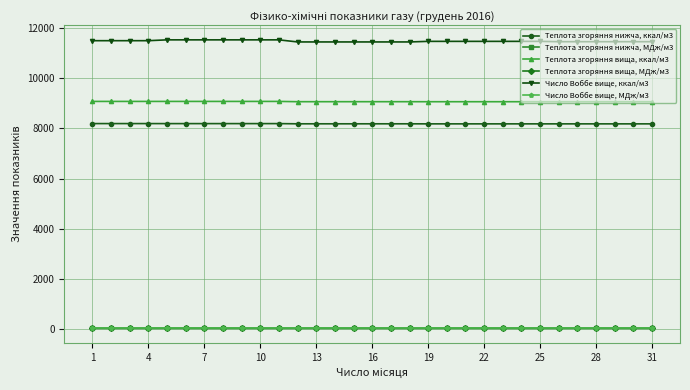

True or false: Число Воббе вище, МДж/м3 and Число Воббе вище, ккал/м3 intersect in this chart.

False